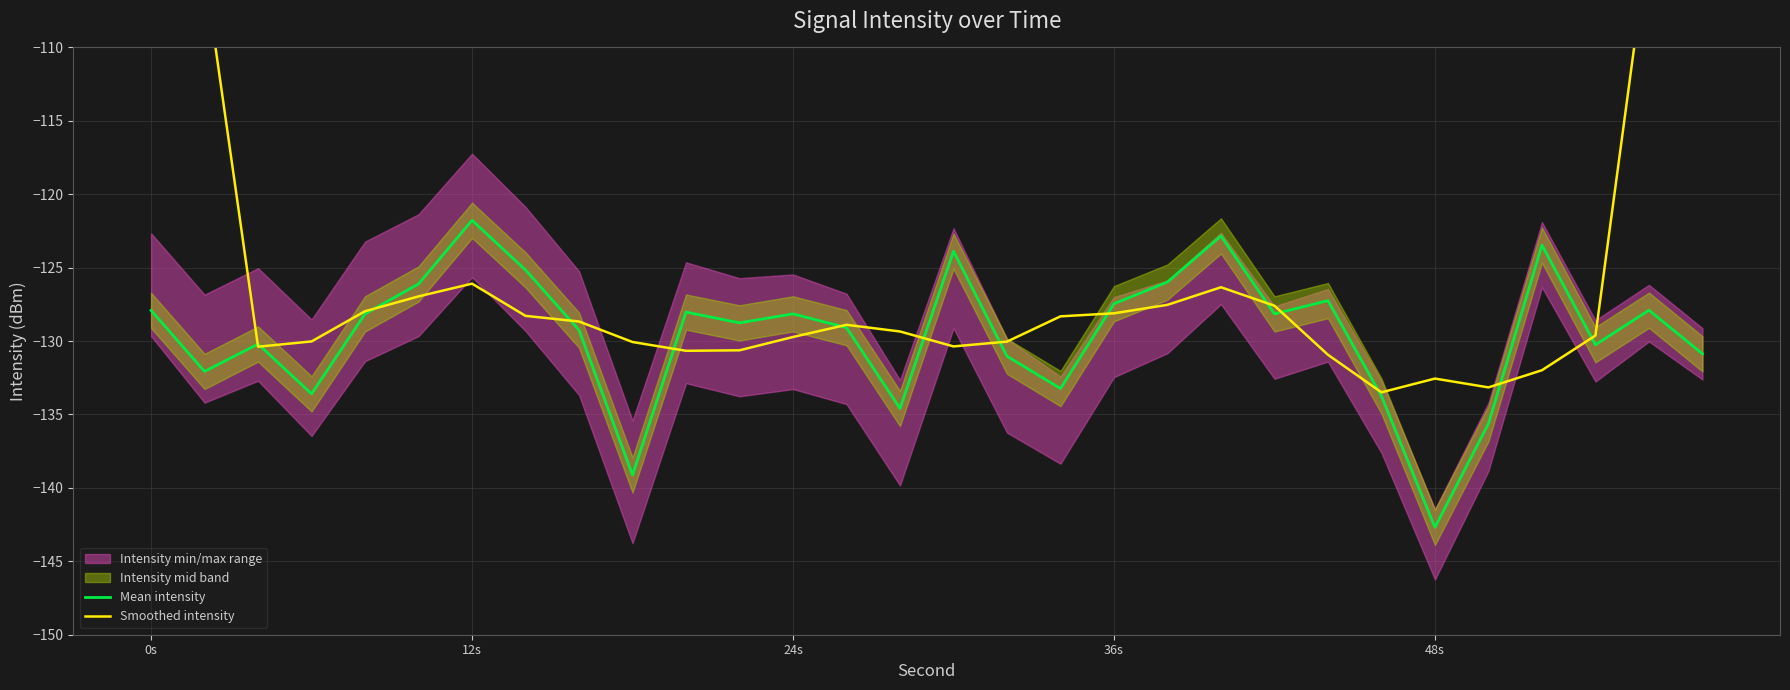

At which category is the sum across all series the highest?

0s